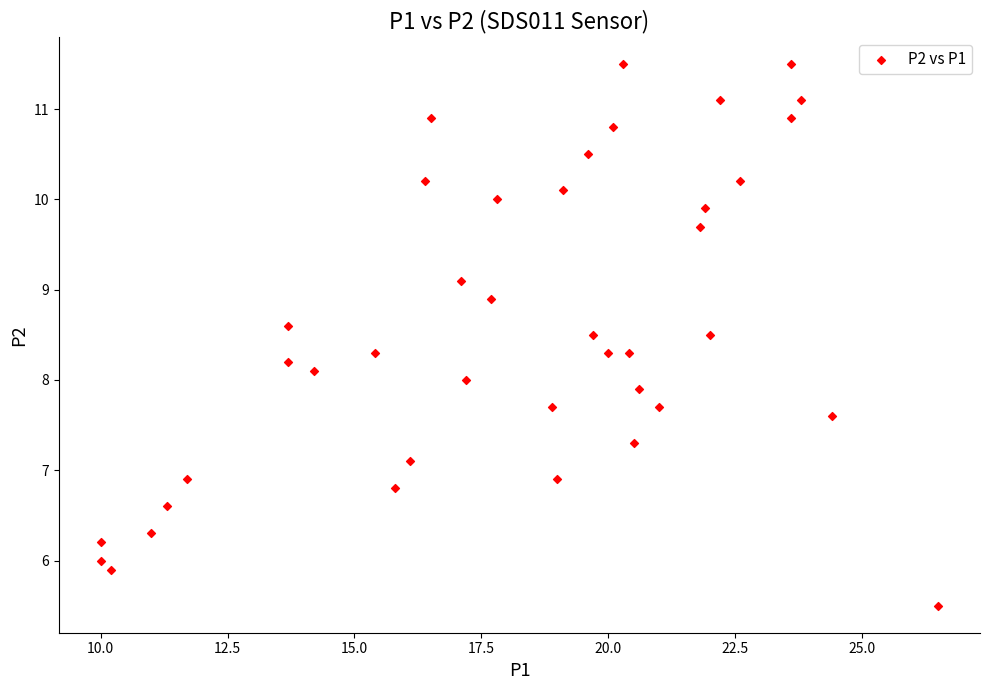

What is the range of X values (max minus min)?

16.5